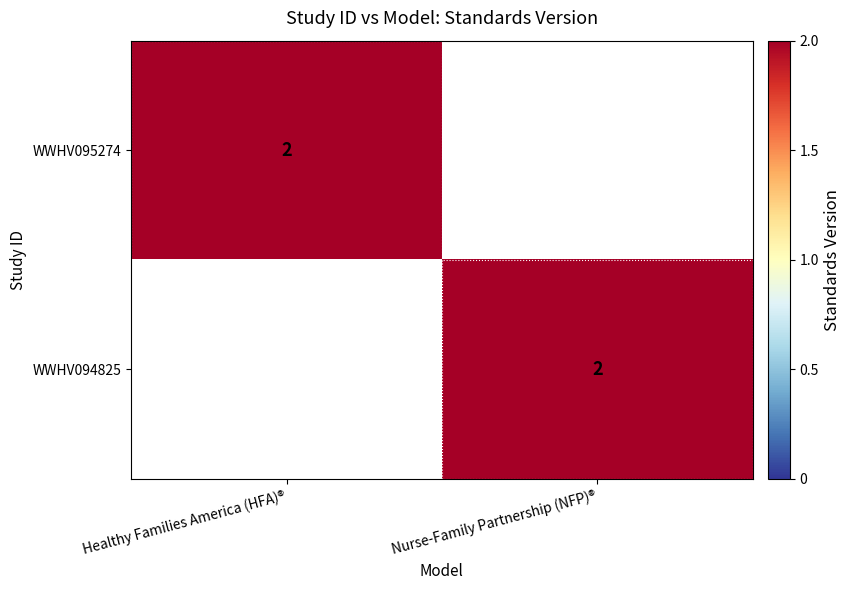

Is it true that WWHV095274 equals 2 at Healthy Families America (HFA)®?

True